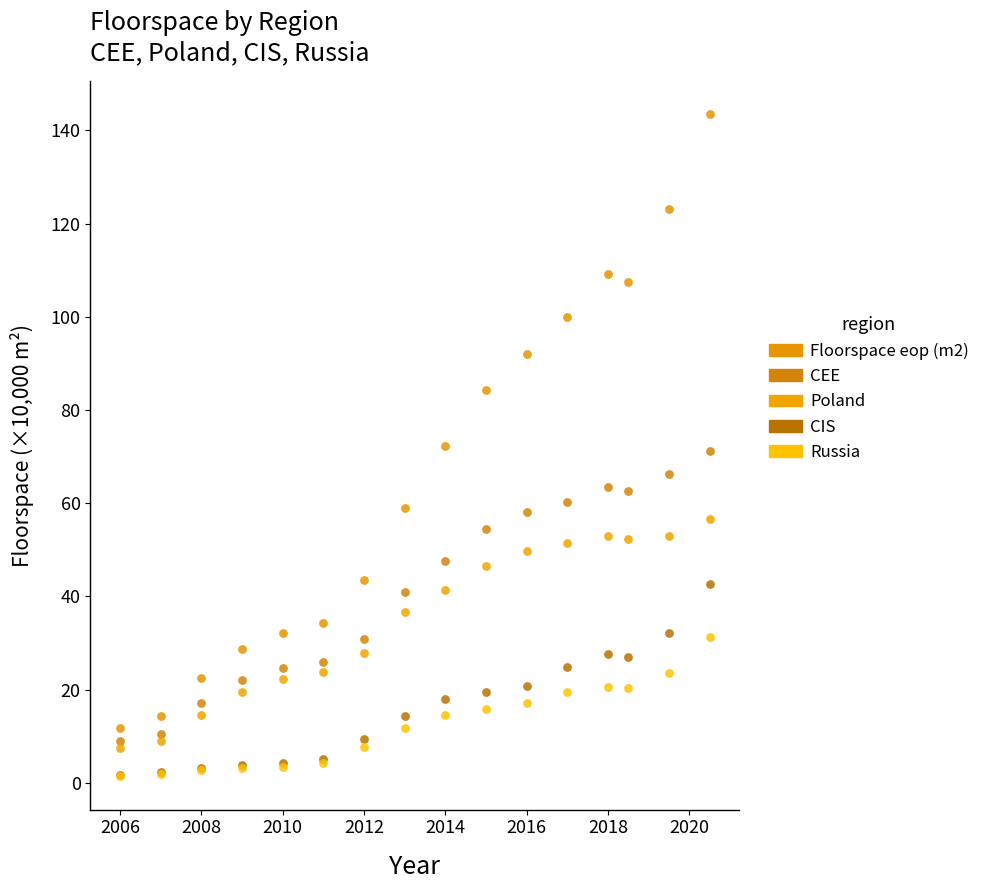

Which series has the largest Y range (max minus min)?

Floorspace eop (m2)